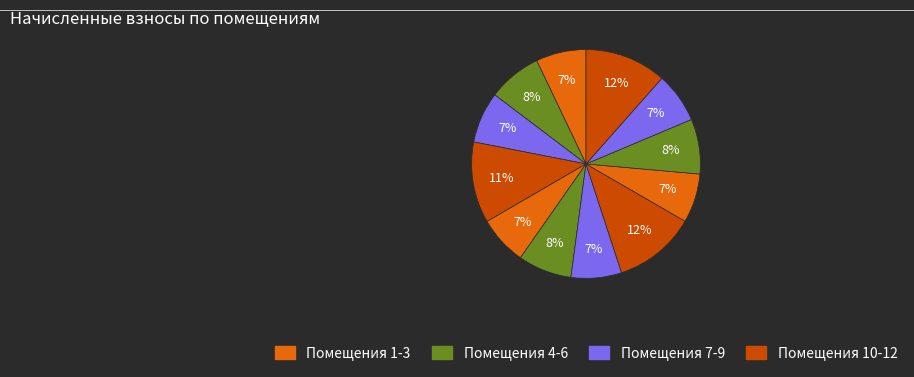

To the nearest percent, what is the difference between the largest and smallest slice percentages?

5%